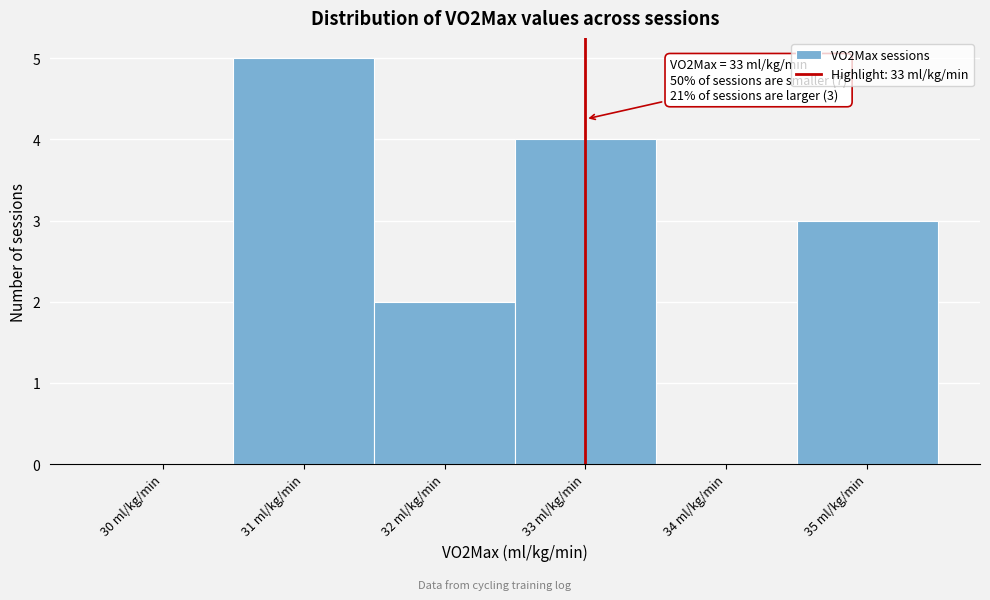

Over which range of the x-axis is the bar tallest?

30.5 to 31.5